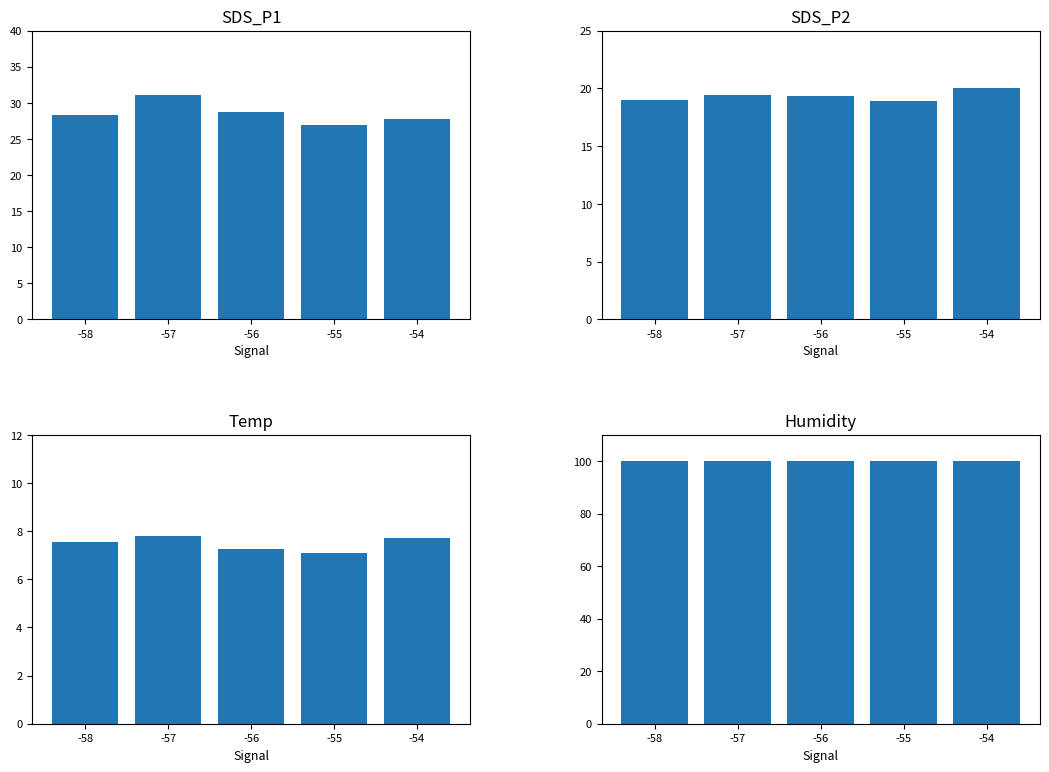

What is the difference between the SDS_P1 values at -55 and -56?

1.7